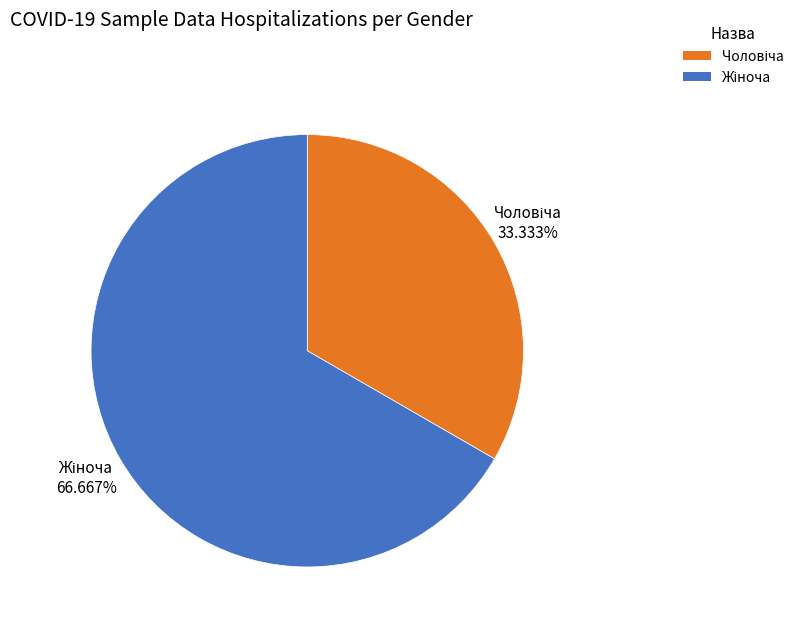

Does any single category account for the majority?

Yes